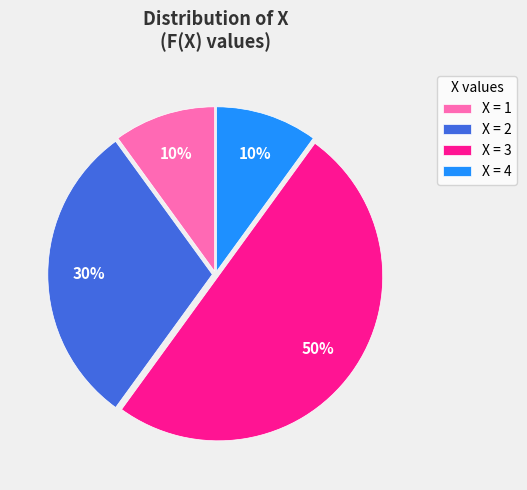

Is X = 2 the majority of the pie?

No